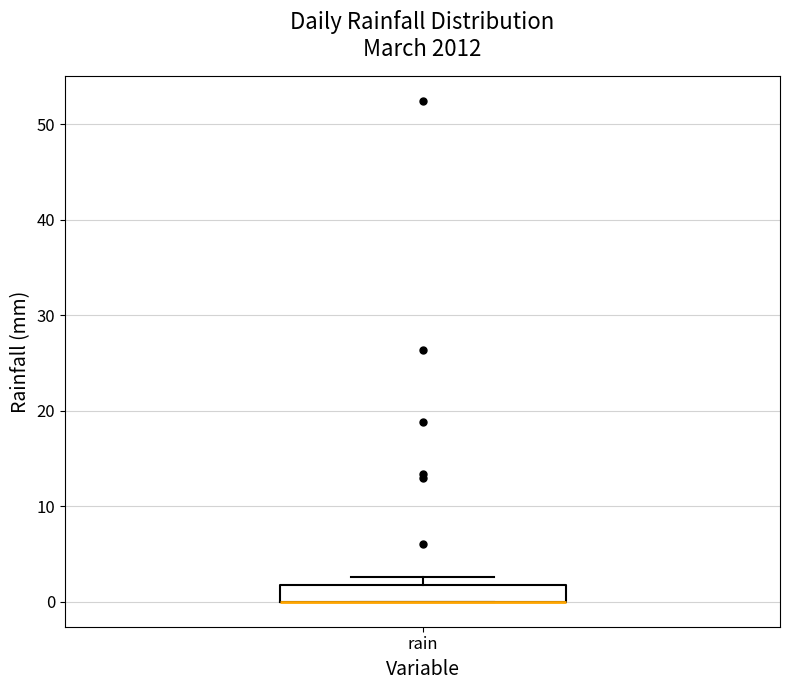

Where is the upper edge of the box for rain on the y-axis? The values are not printed on the chart, so give them approximately, as read against the axis.

2